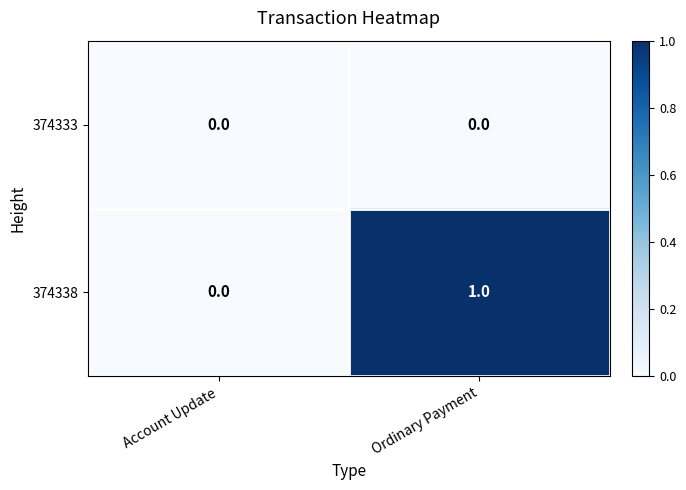

What is the difference between the highest and lowest values at Ordinary Payment?

1